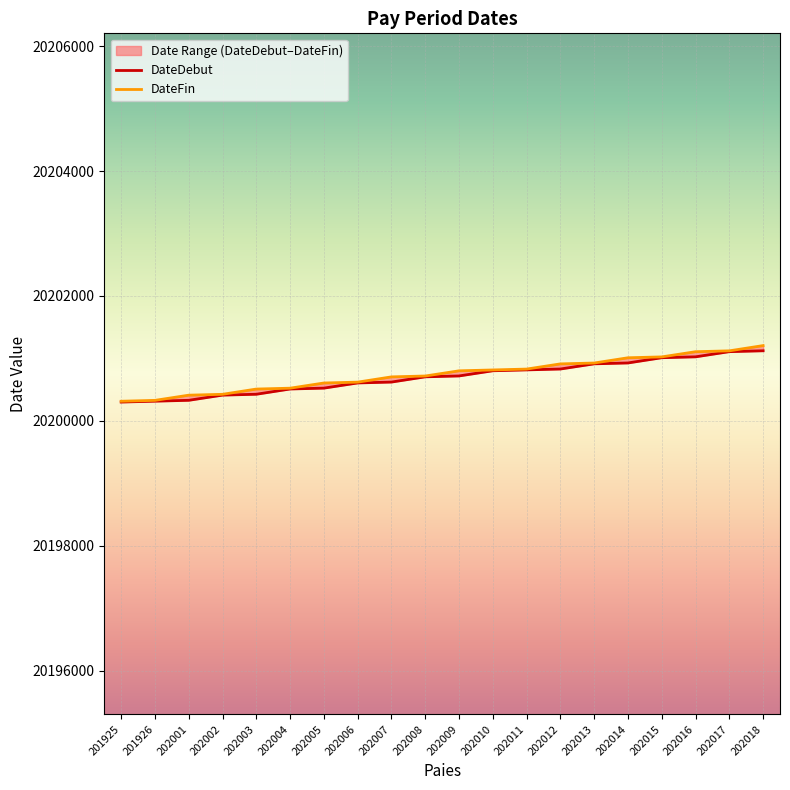

At which label does DateDebut first exceed 20200719?

202010